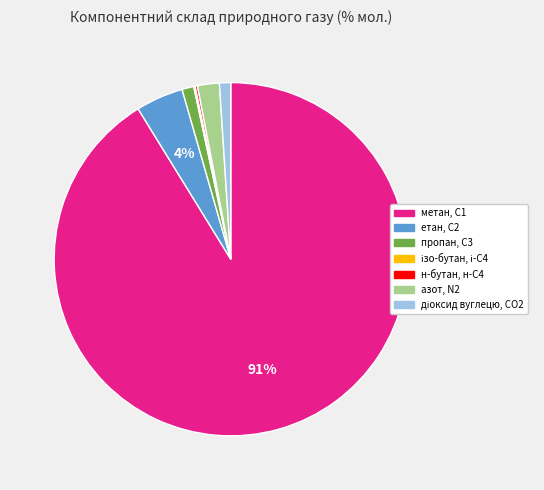

To the nearest percent, what is the average slice percentage?

14%